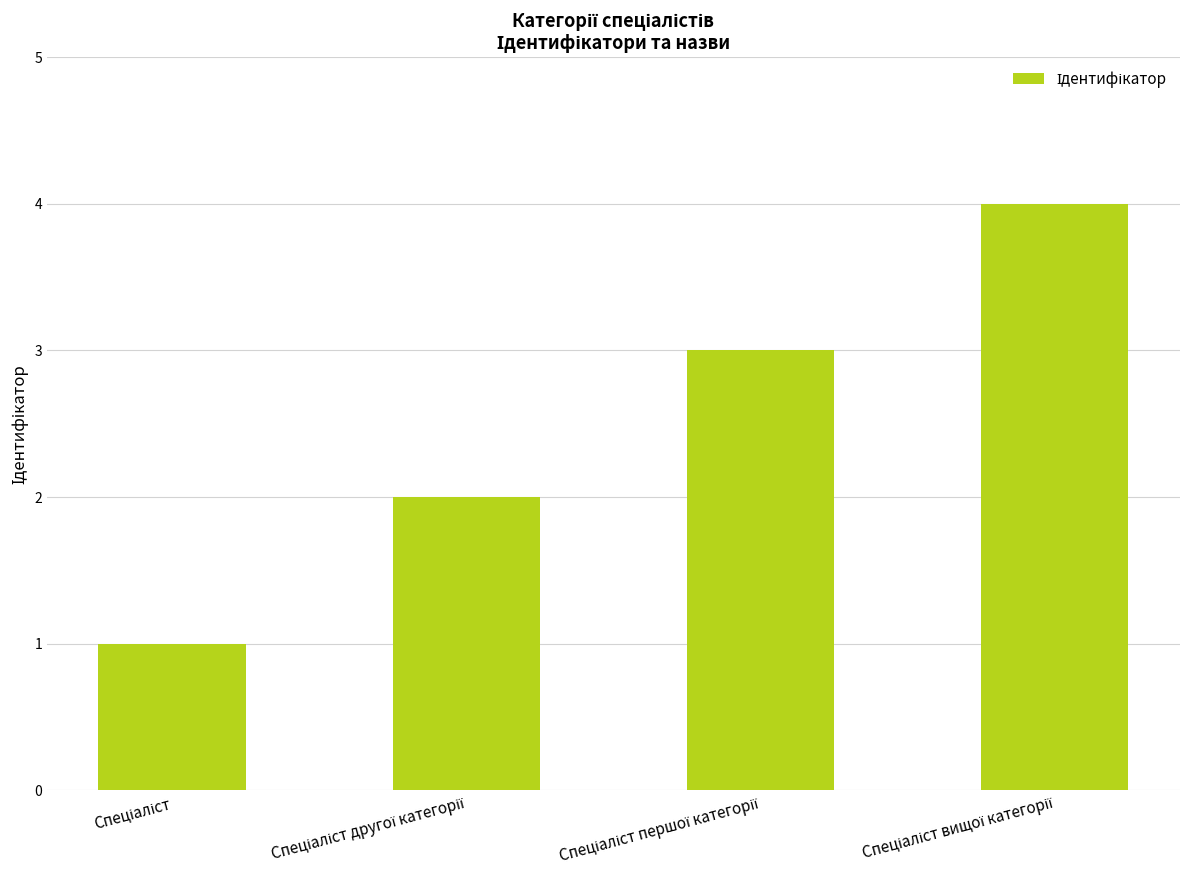

Count the values in the range 2 to 4.

3